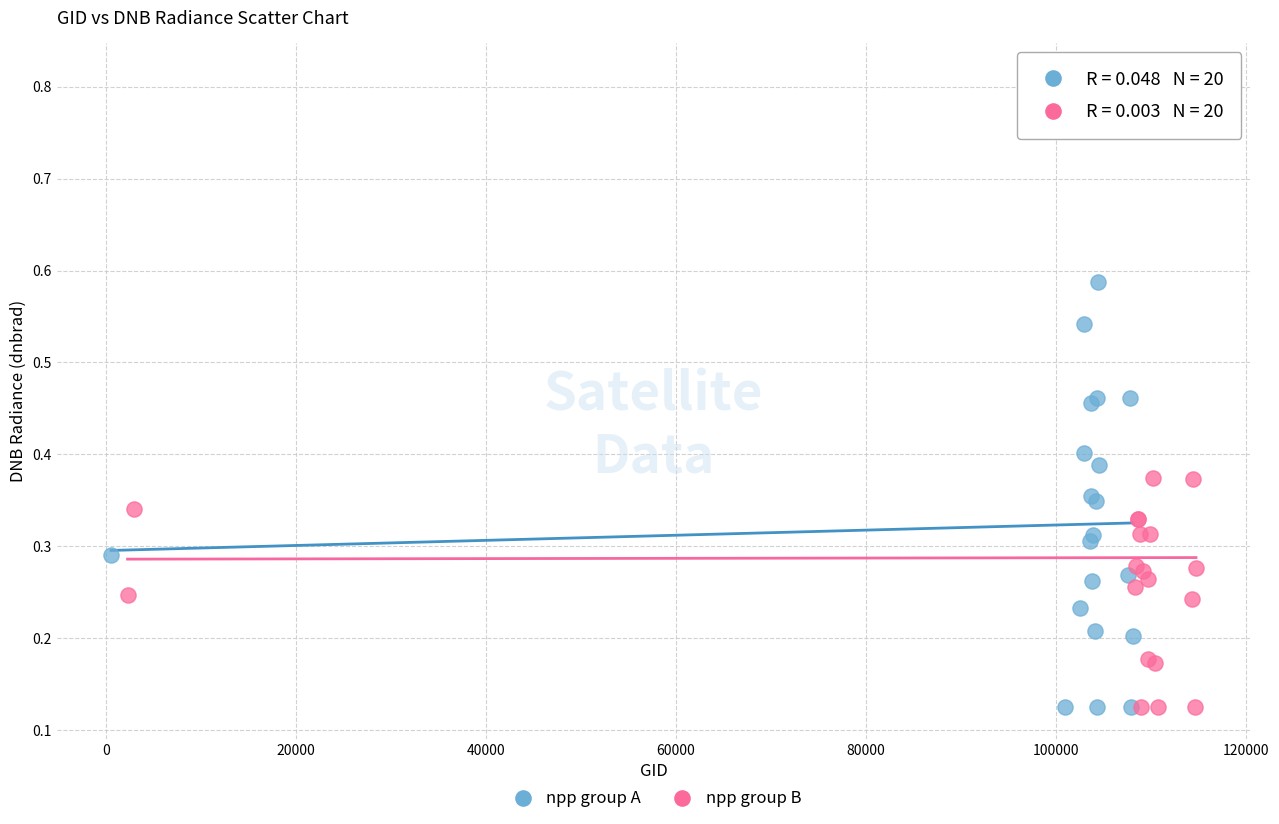

Which series has the widest spread of Y values?

npp group B